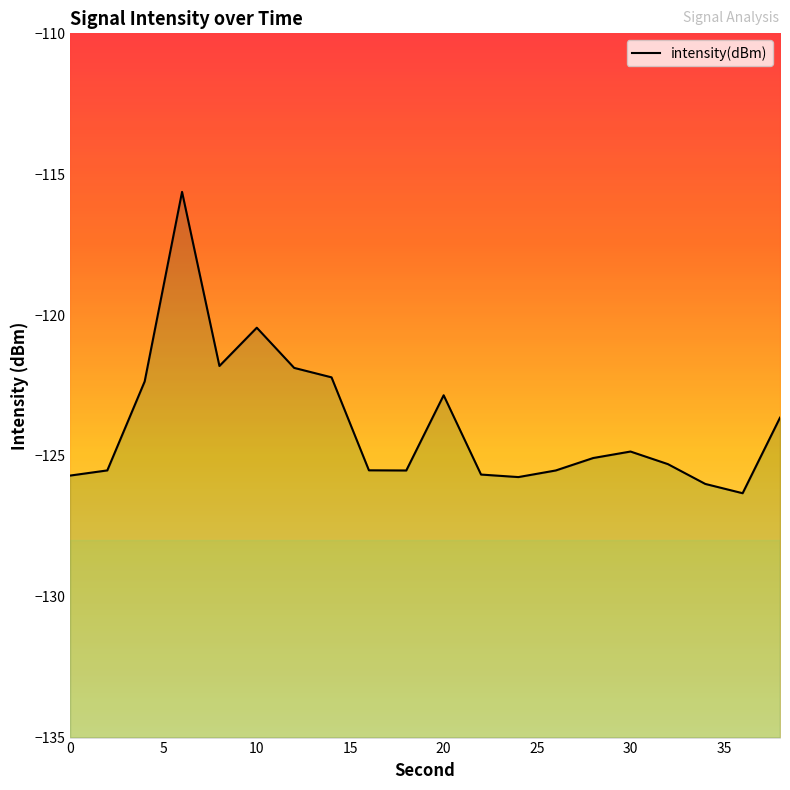

Rank the categories by value from highest to lowest.

6, 10, 8, 12, 14, 4, 20, 38, 30, 28, 32, 16, 2, 26, 18, 22, 0, 24, 34, 36